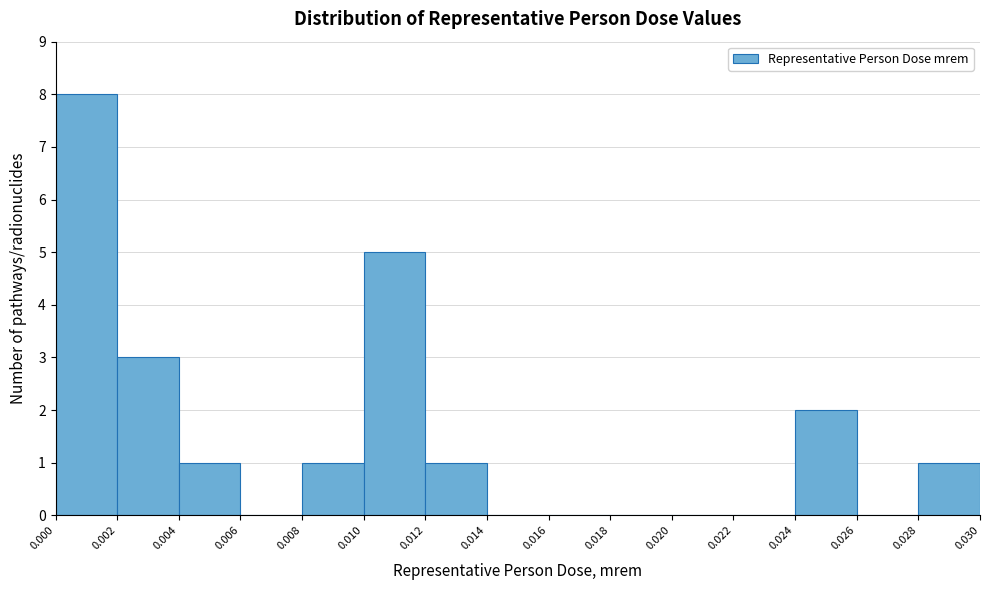

Reading left to right, transcribe this chart: for each bar, give the range it covers on the x-axis and its height. The values are not printed on the chart, so give them approximately, as read against the axis.

0.000 to 0.002: 8
0.002 to 0.004: 3
0.004 to 0.006: 1
0.006 to 0.008: 0
0.008 to 0.010: 1
0.010 to 0.012: 5
0.012 to 0.014: 1
0.014 to 0.016: 0
0.016 to 0.018: 0
0.018 to 0.020: 0
0.020 to 0.022: 0
0.022 to 0.024: 0
0.024 to 0.026: 2
0.026 to 0.028: 0
0.028 to 0.030: 1